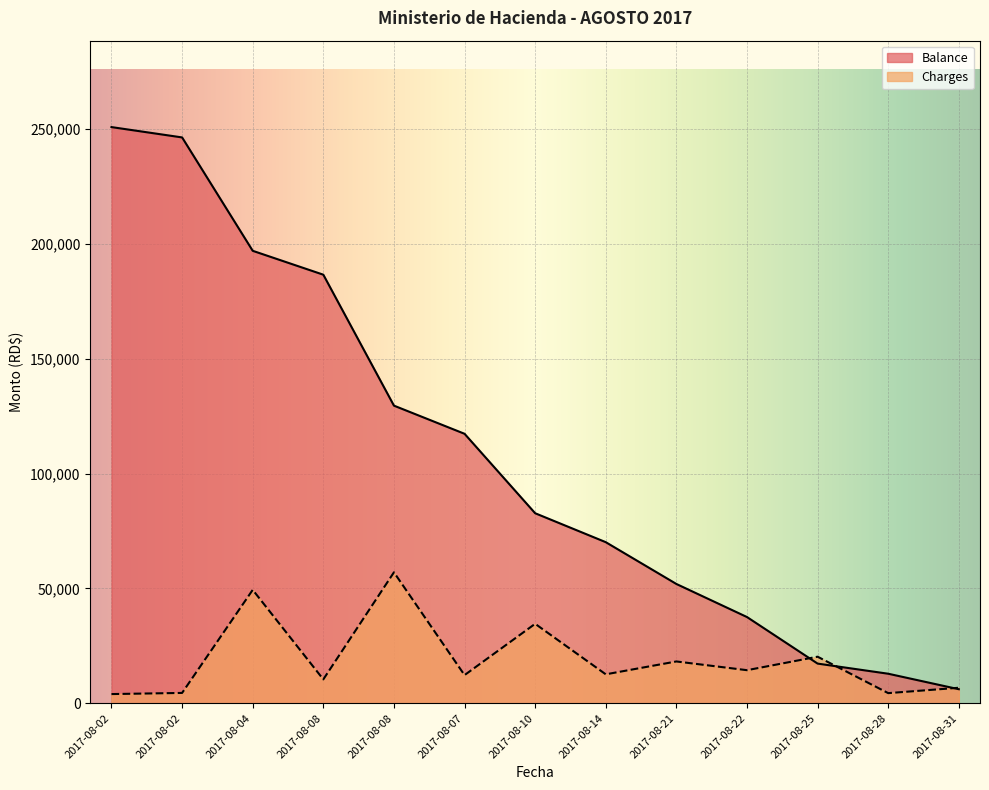

What is the label of the 3rd point from the left?

2017-08-04